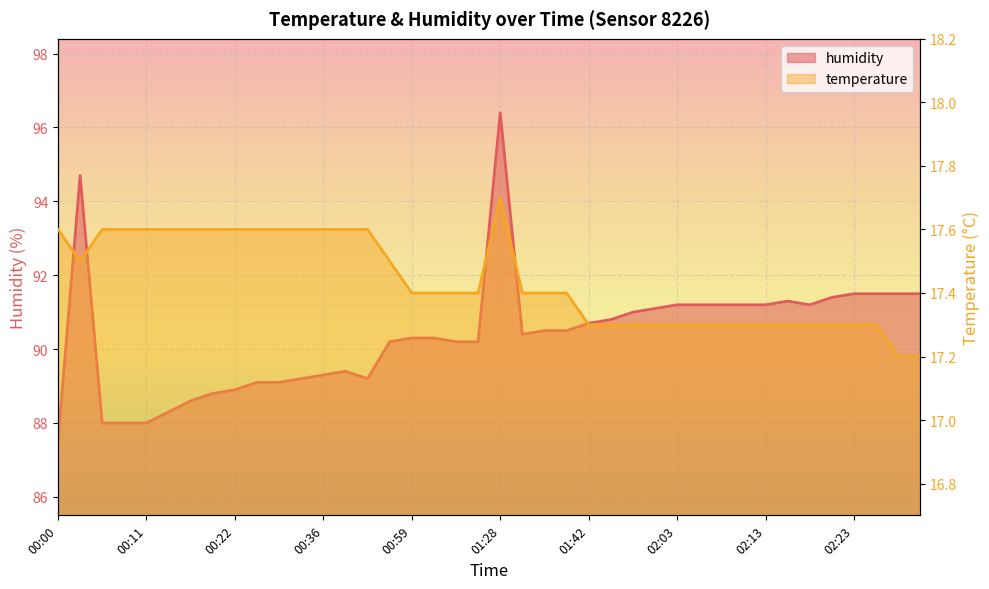

How many series are shown in this chart?

2